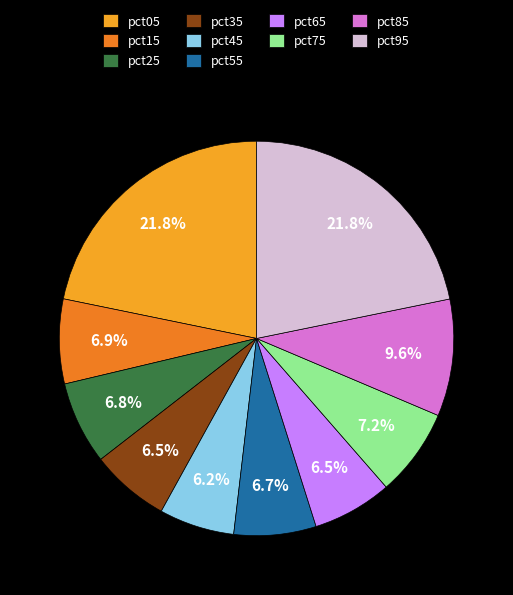

How many segments does this pie chart have?

10